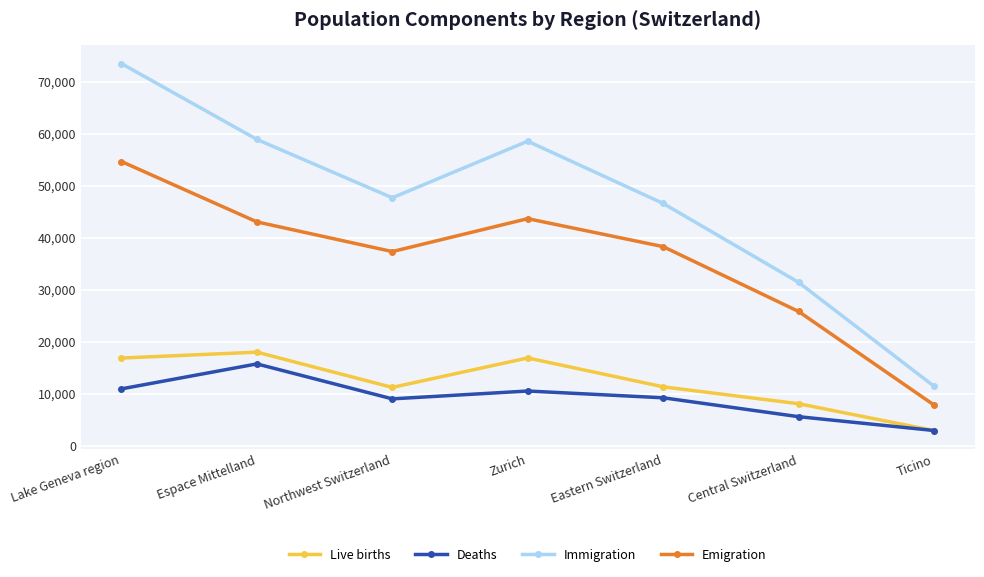

What is the label of the 3rd point from the left?

Northwest Switzerland